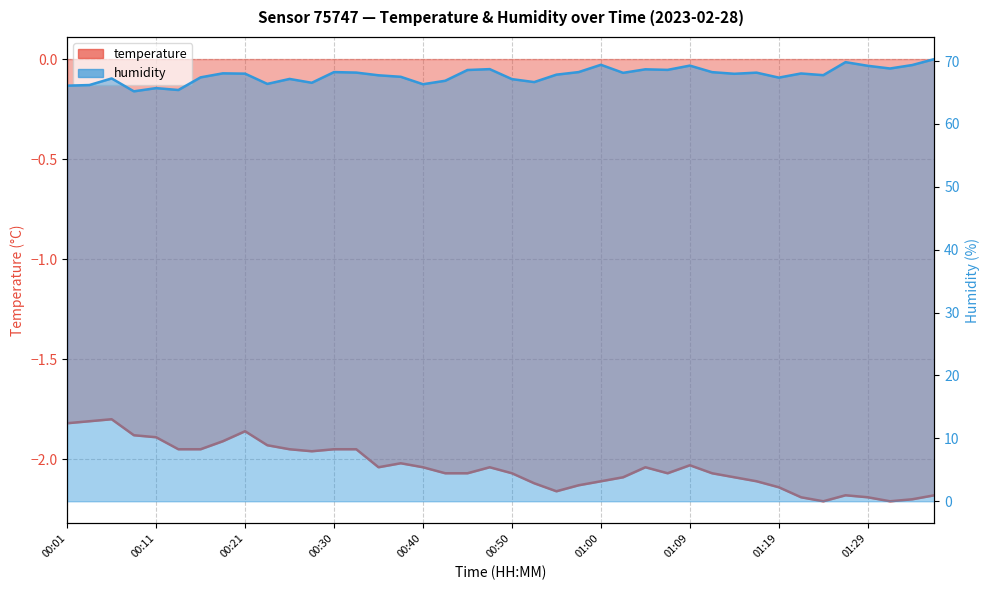

The humidity series shows 122.0 at 00:30. True or false?

False